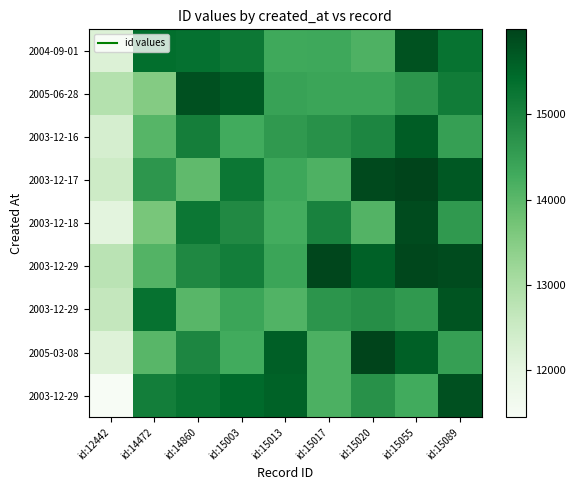

What is the maximum value shown in the chart?

15993.8